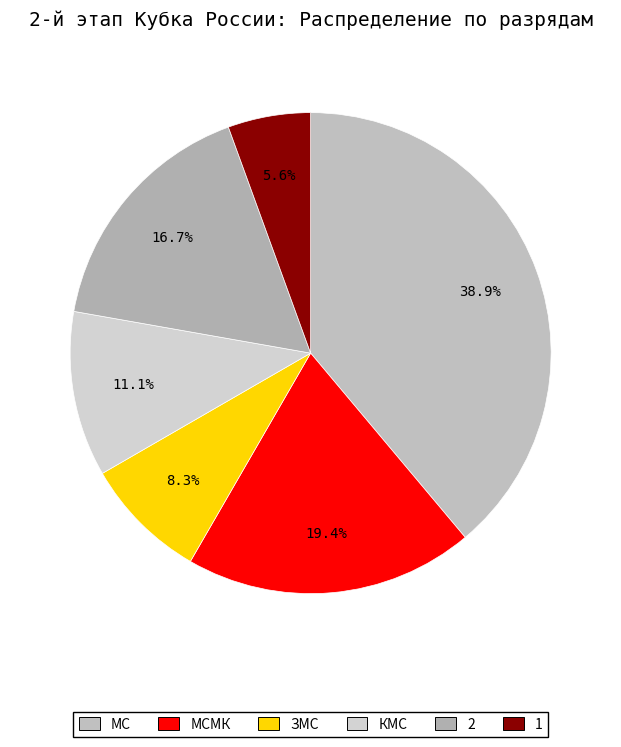

To the nearest percent, what is the combined percentage of МС and КМС?

50%